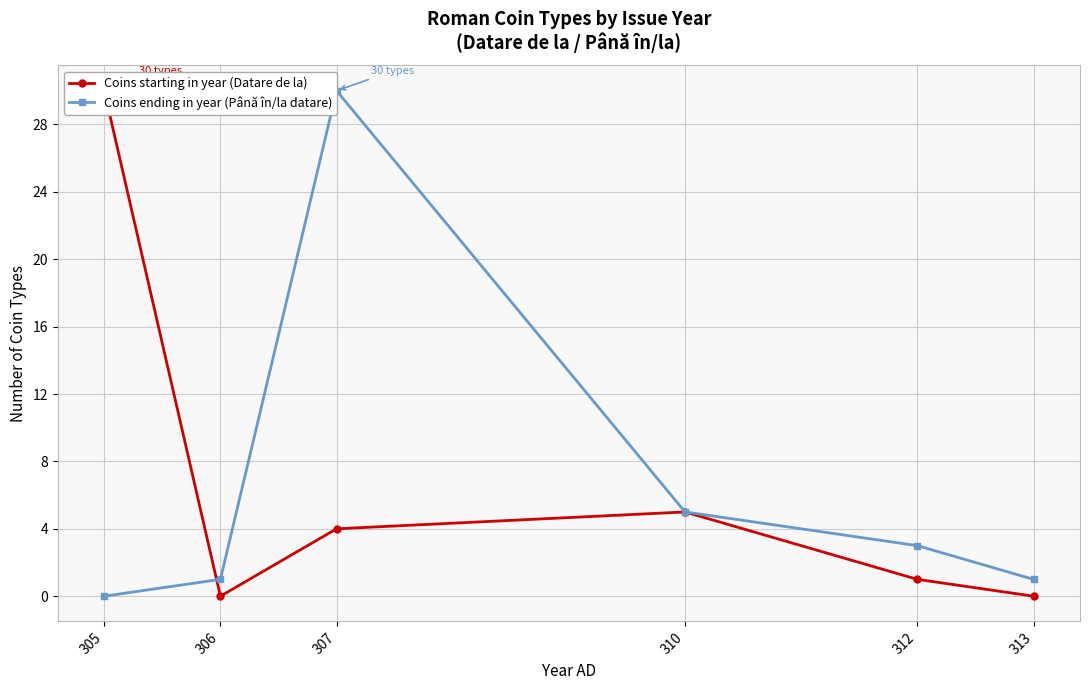

List the series in order of their peak value, lowest first.

Coins starting in year (Datare de la), Coins ending in year (Până în/la datare)